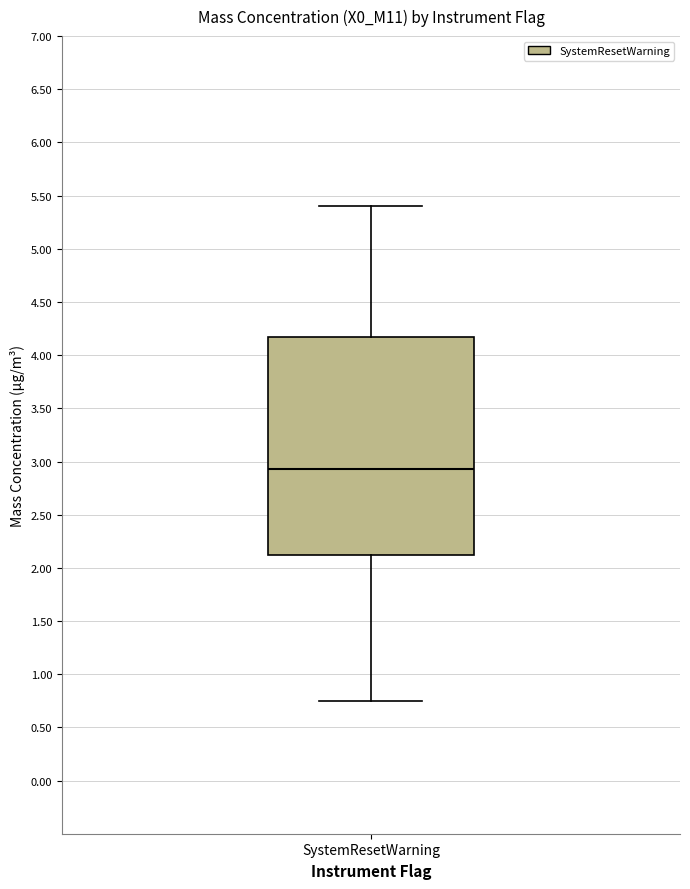

Read this box plot against the y-axis: the position of the median line, the range covered by the box, and the ends of both whiskers. The values are not printed on the chart, so give them approximately, as read against the axis.

median 2.95, box 2.10 to 4.15, whiskers 0.75 to 5.40